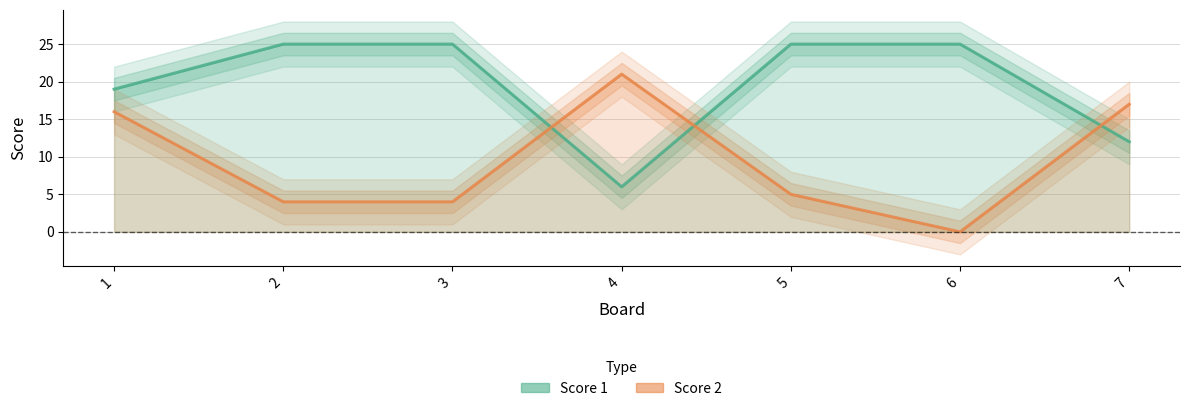

Which series has the largest range (max minus min)?

Score 2